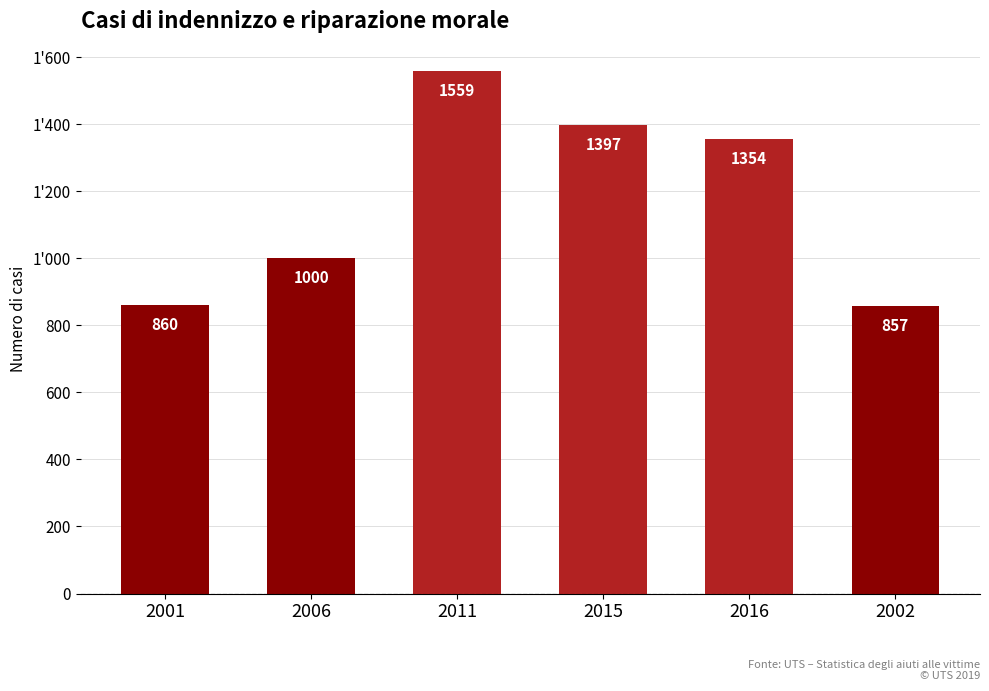

Are the bars horizontal?

No